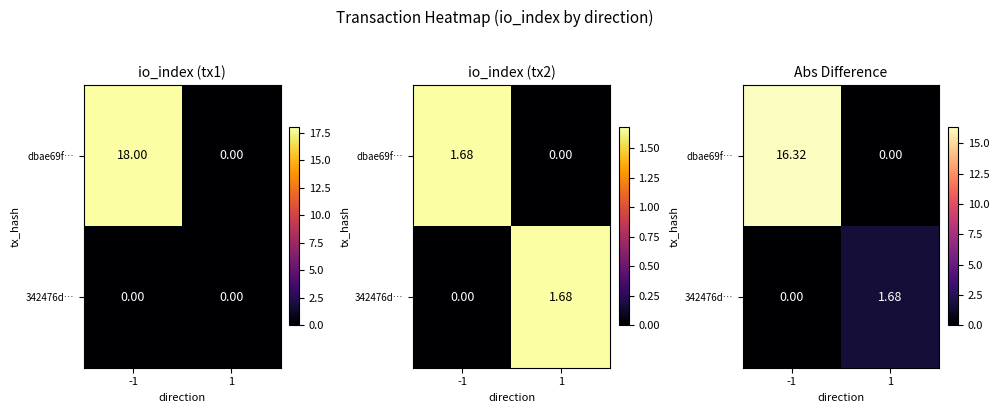

Count the 342476d… values in the range 0 to 1.

1